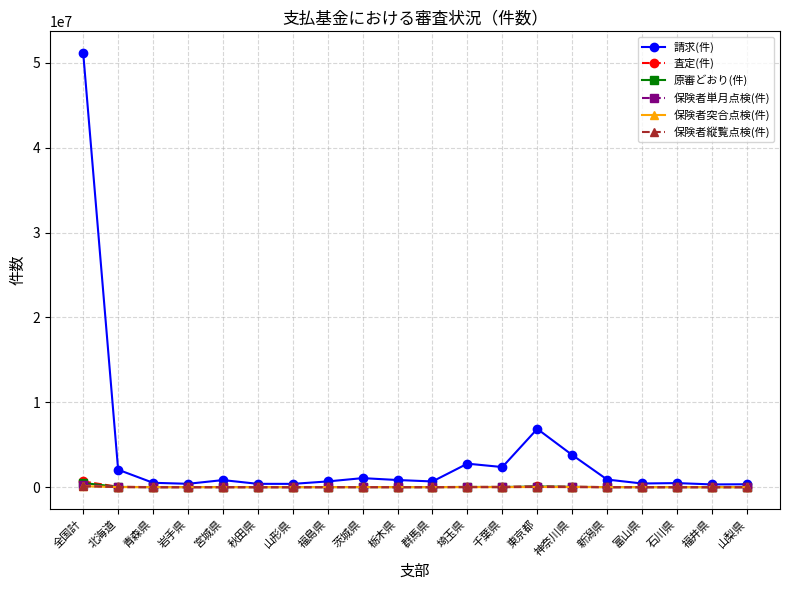

True or false: 保険者単月点検(件) has a value of 3226 at 岩手県.

True